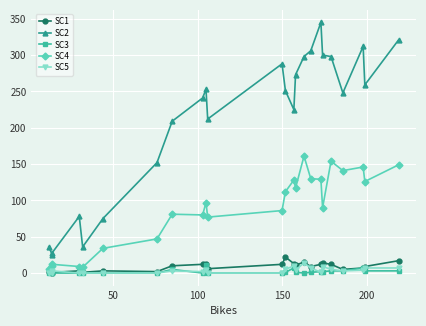

True or false: SC4 and SC5 intersect in this chart.

False